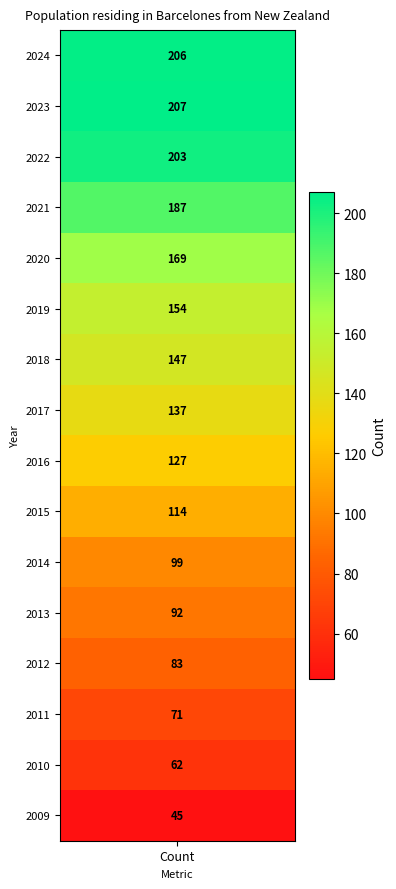

Read the value at 2023, to the nearest 50.

200